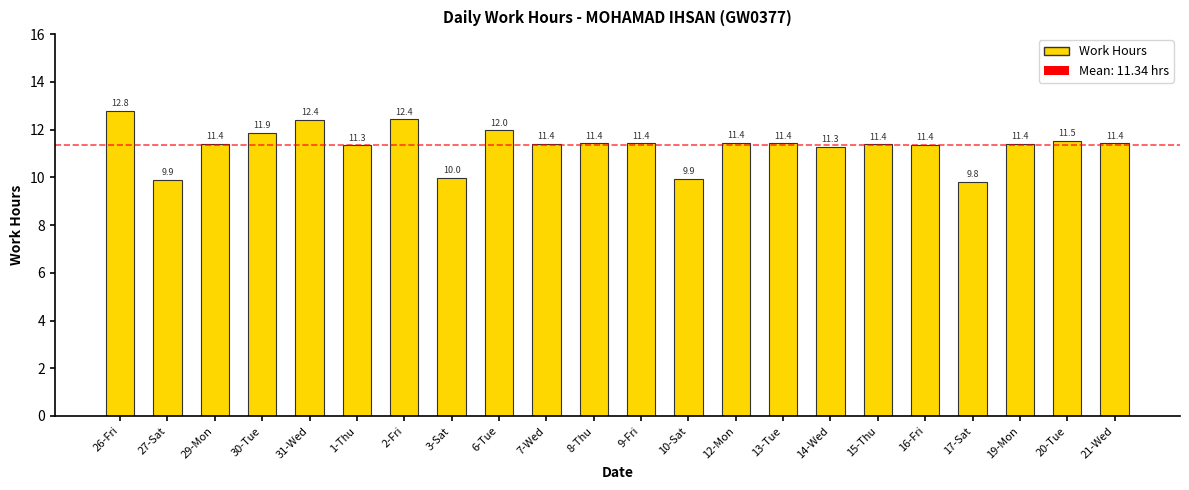

At which label does the data first exceed 11?

26-Fri